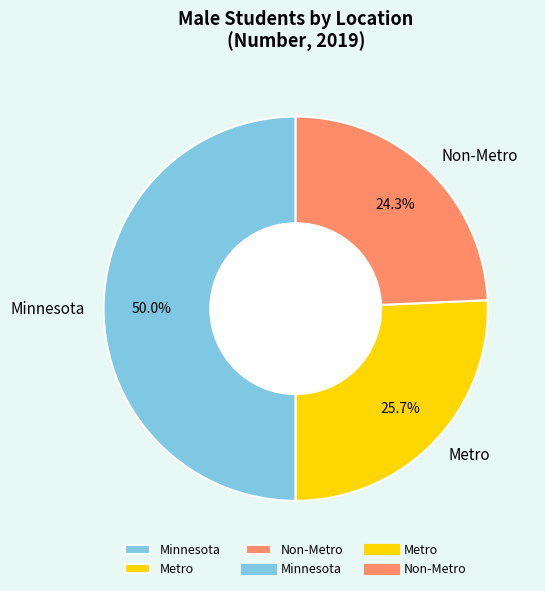

What percentage is NOT represented by Minnesota?

50.0%